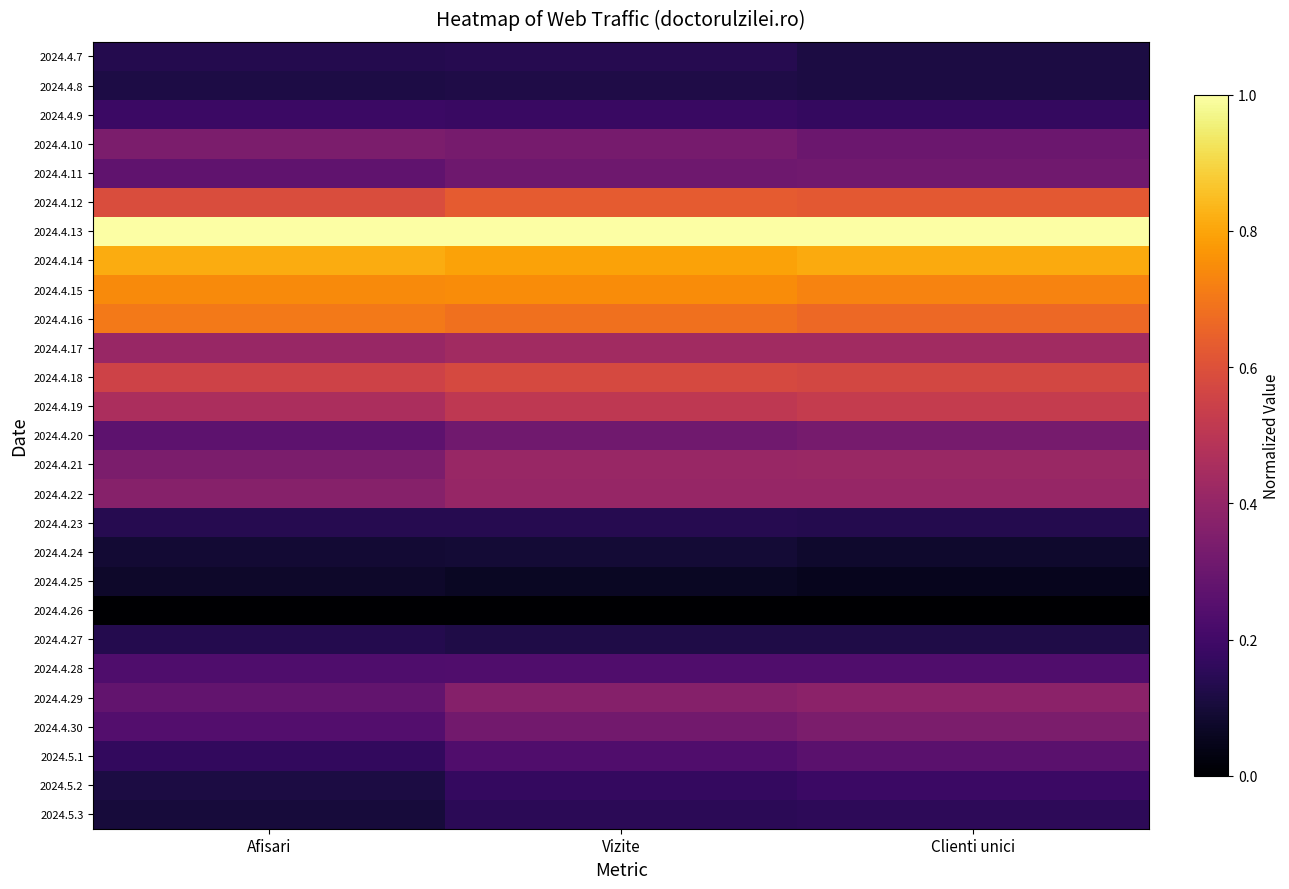

Which has a higher value, Vizite or Afisari?

Vizite